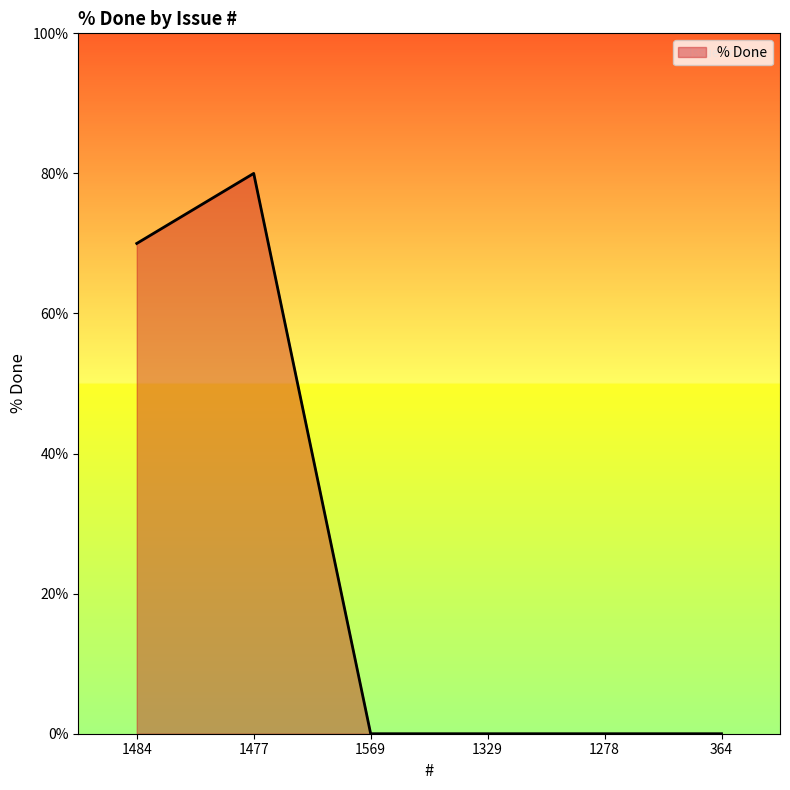

Where is the data nearest to the value 40?

1484